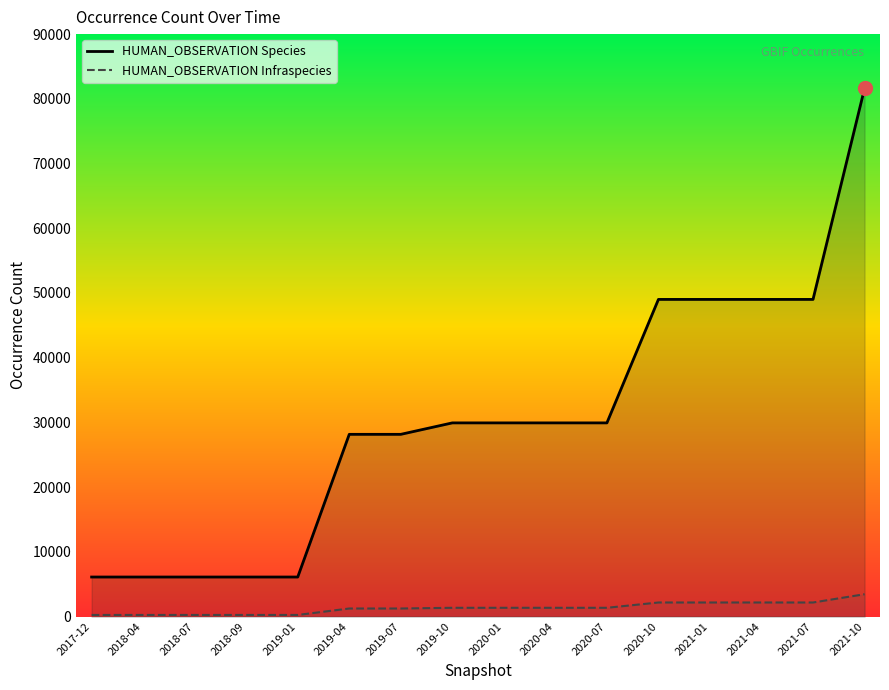

Which series has the largest total across all categories?

HUMAN_OBSERVATION Species